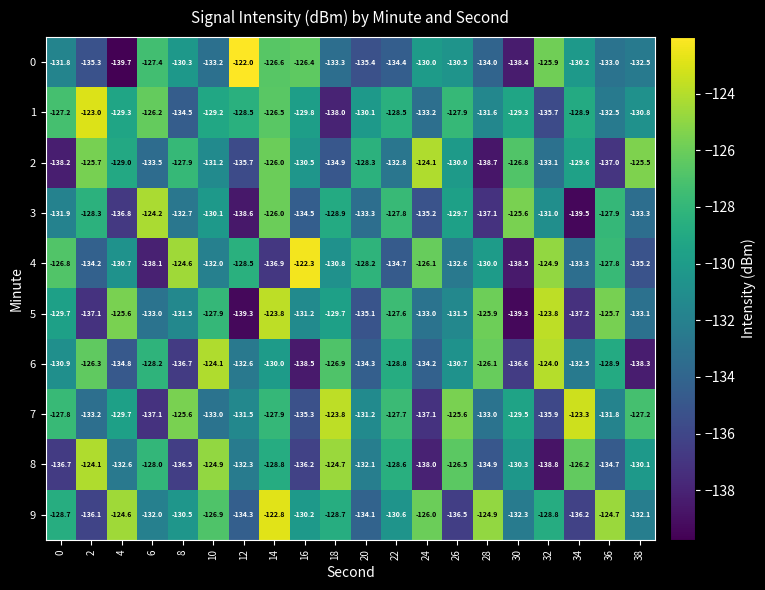

How many data points does each series have?

20